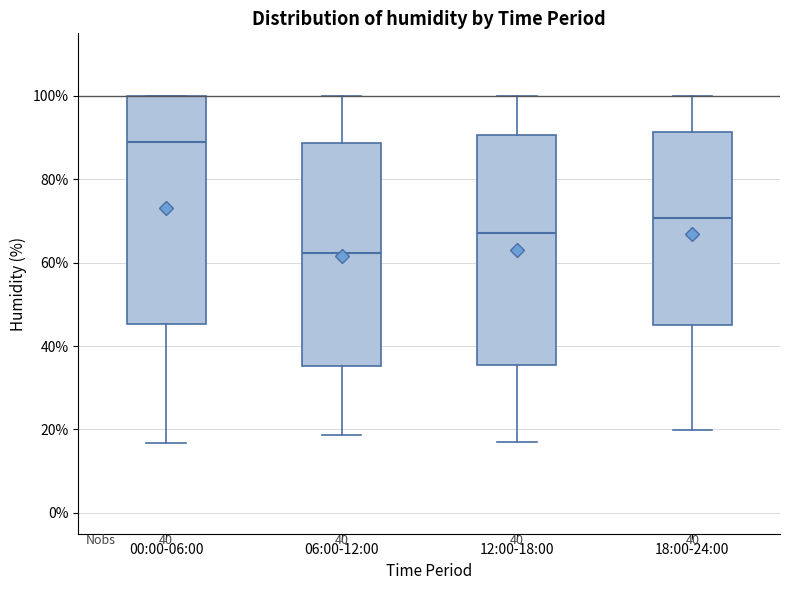

Reading left to right, read every box against the y-axis: the position of its median line, the range the box covers, and the ends of its whiskers. The values are not printed on the chart, so give them approximately, as read against the axis.

00:00-06:00: median 90, box 46 to 100, whiskers 16 to 100
06:00-12:00: median 62, box 36 to 88, whiskers 18 to 100
12:00-18:00: median 68, box 36 to 90, whiskers 16 to 100
18:00-24:00: median 70, box 46 to 92, whiskers 20 to 100